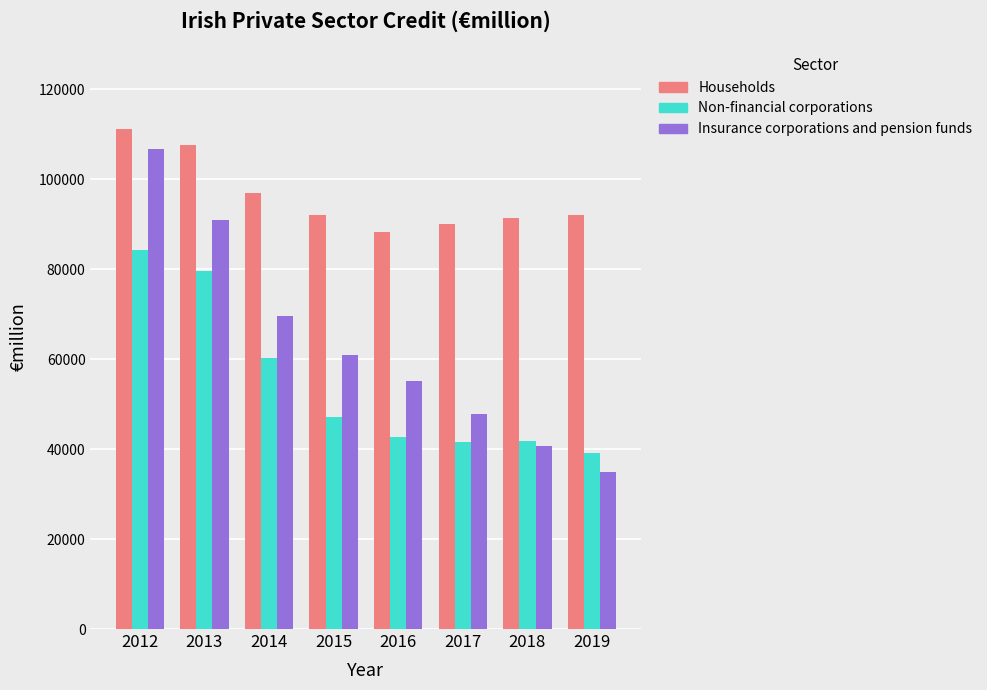

What is the difference between the maximum and minimum values in the Non-financial corporations series?

45226